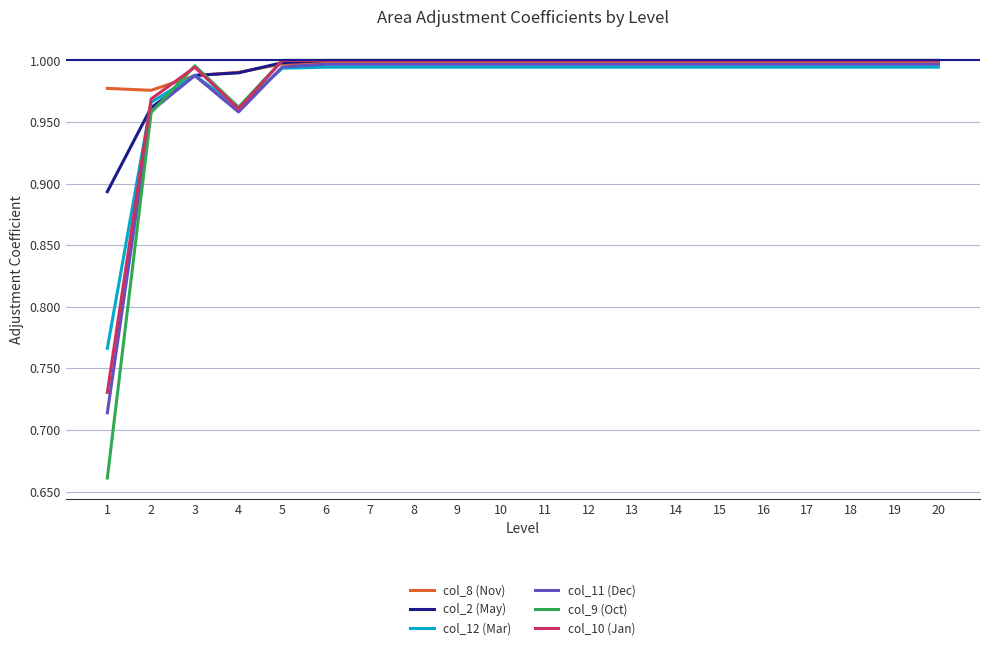

Is it true that col_10 (Jan) equals 1.0 at 19?

True